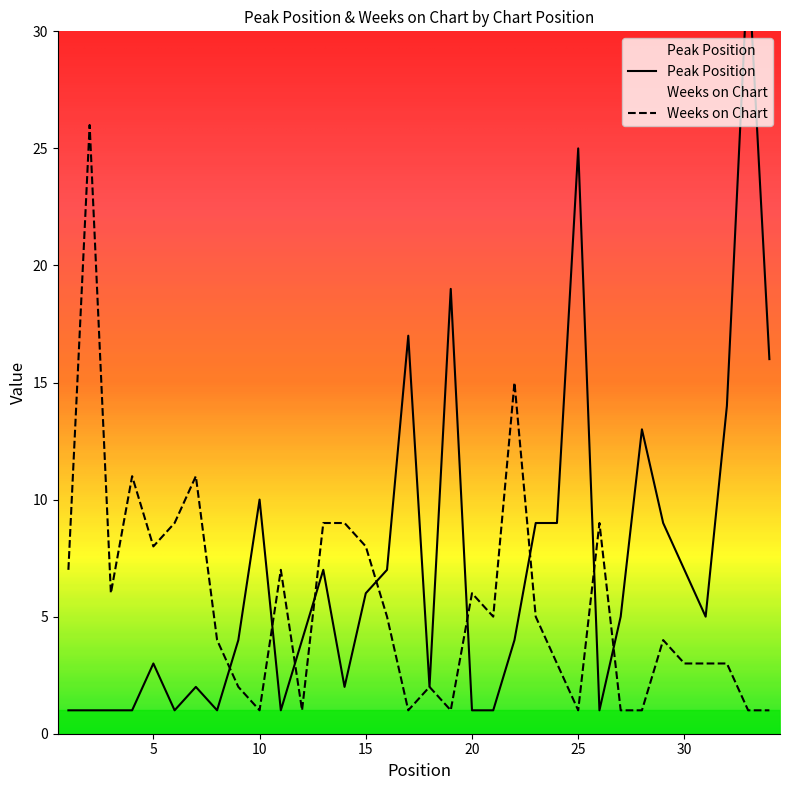

The value of Weeks on Chart at 23 is 8. True or false?

False